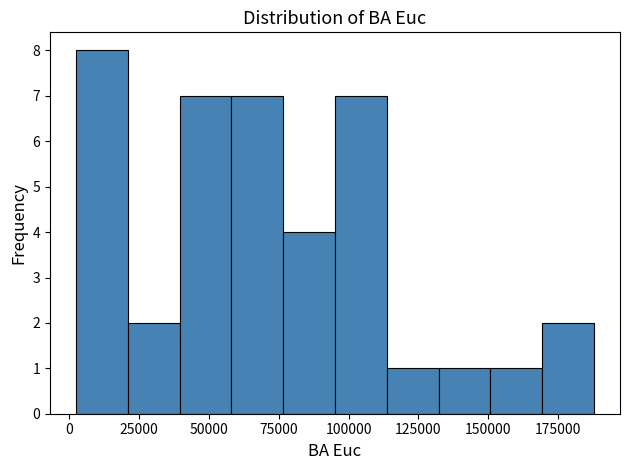

Around what value on the x-axis is the tallest bar? Give the approximate position of its centre, as read against the axis.

10000